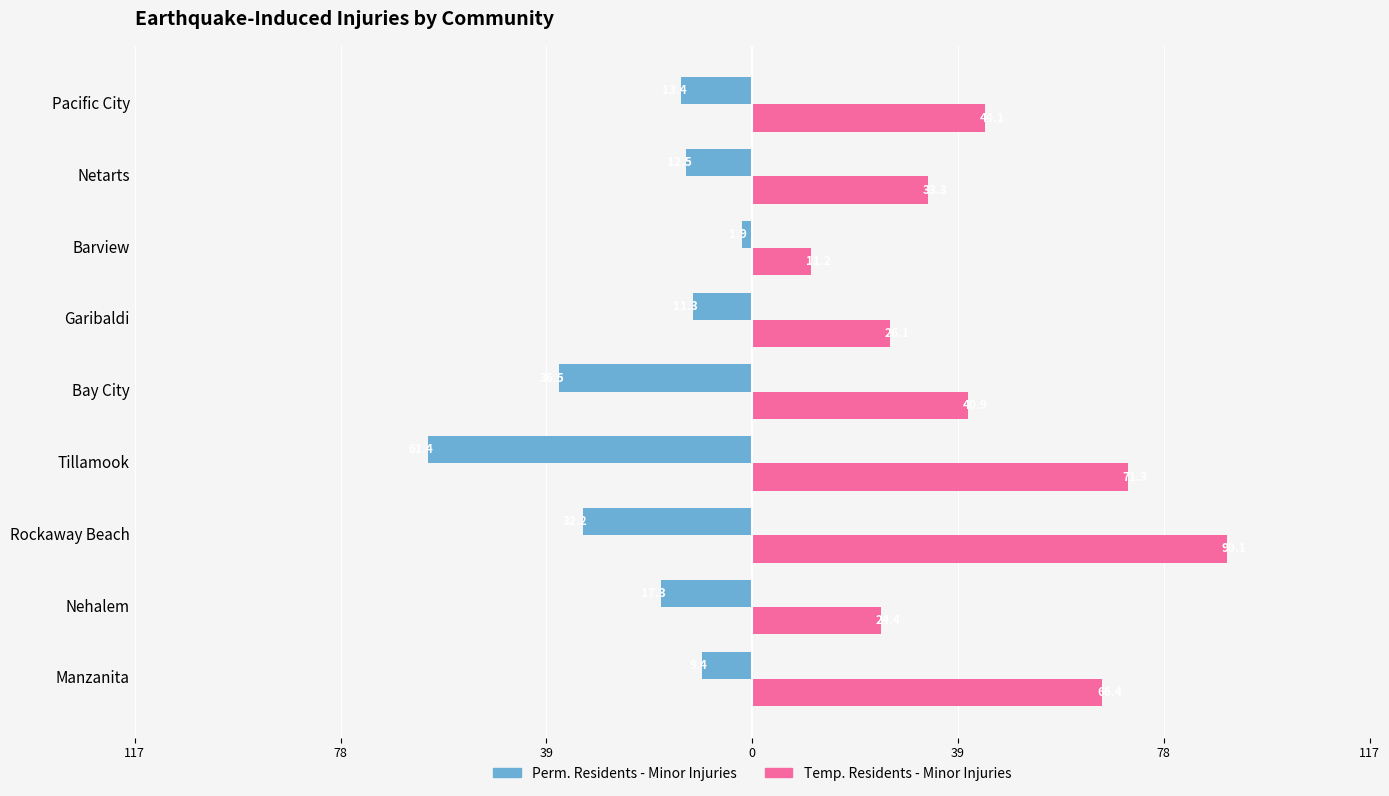

What are all the series names shown in the legend?

Perm. Residents - Minor Injuries, Temp. Residents - Minor Injuries